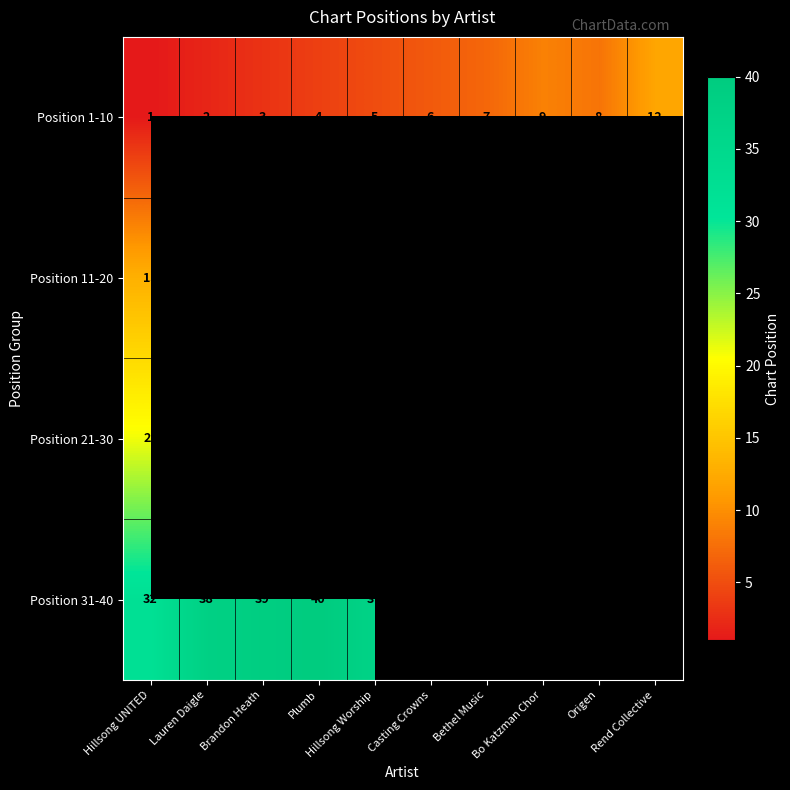

True or false: Position 31-40 has a value of 48.7 at Origen.

False